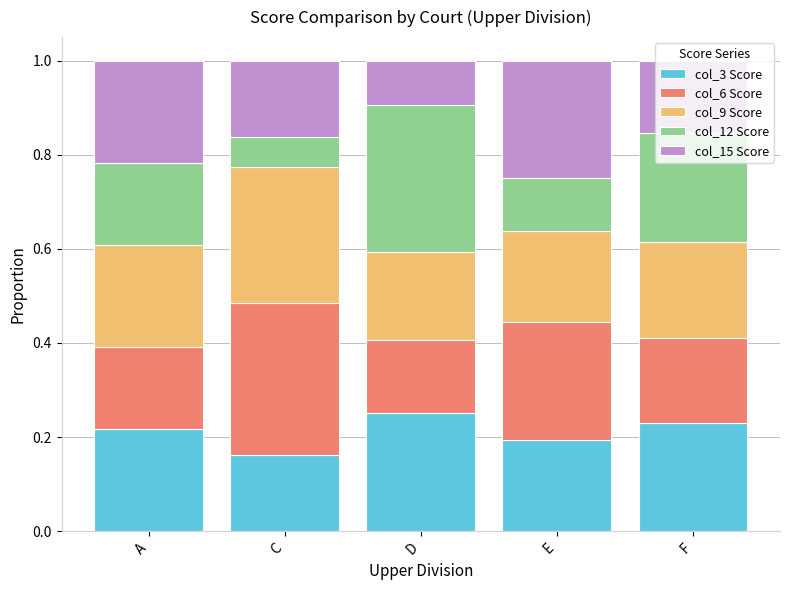

What is the total value across all series at A?

1.0